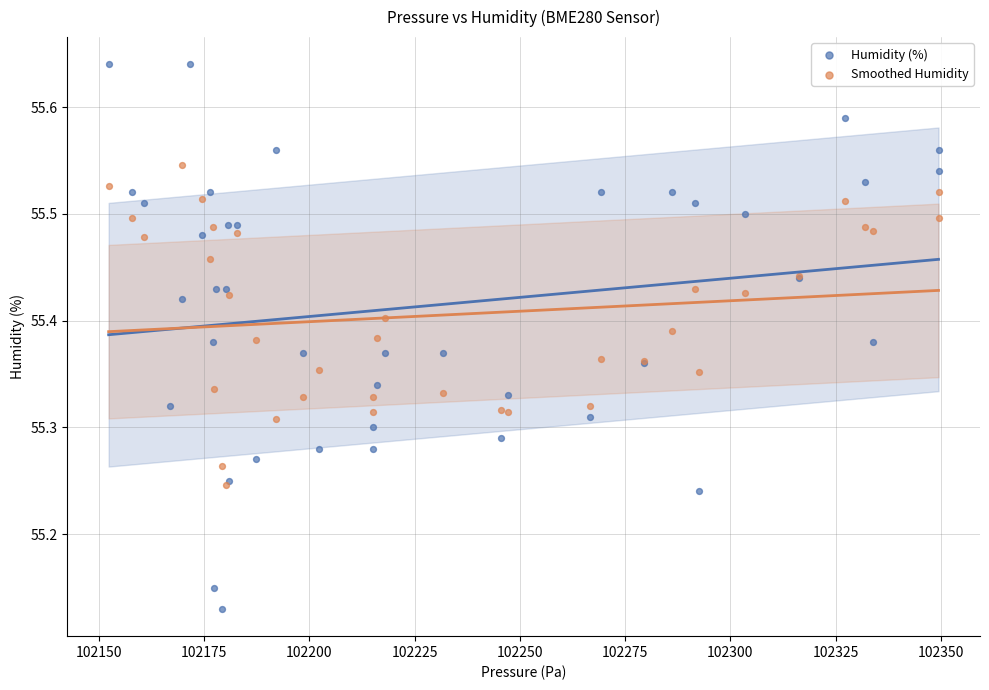

Which series contains the lowest Y value?

Humidity (%)